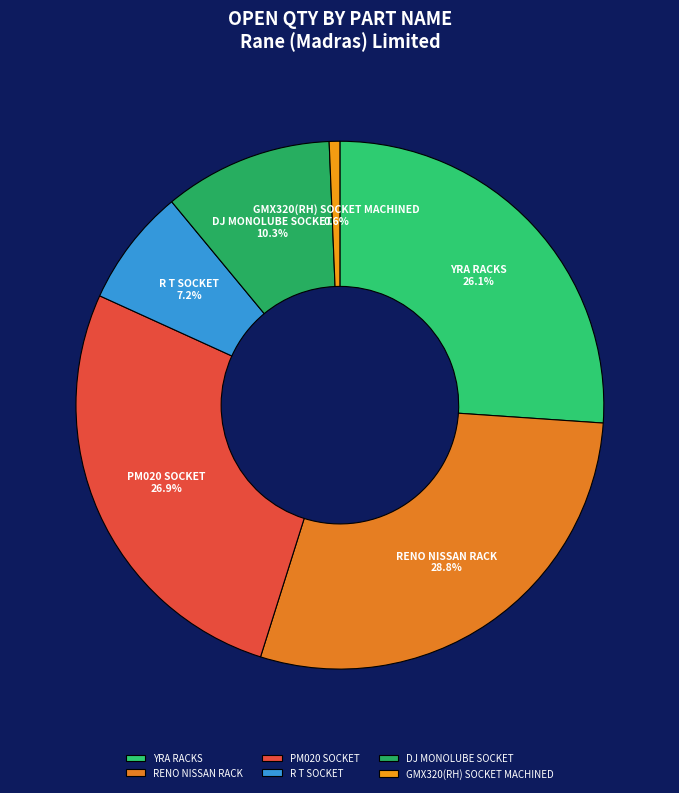

Is it true that RENO NISSAN RACK is 14% of the pie?

False